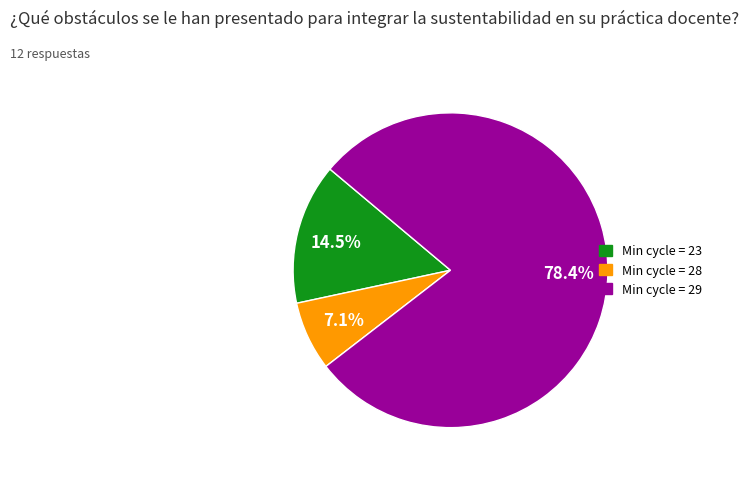

How many segments does this pie chart have?

3